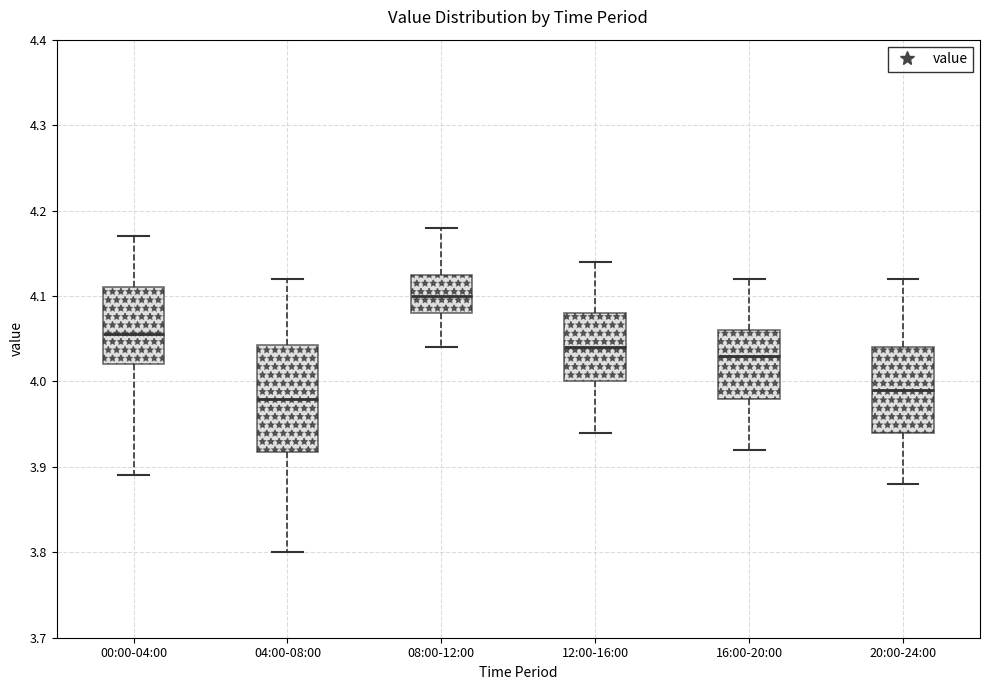

Comparing the boxes themselves (not the whiskers), which one is the tallest?

04:00-08:00